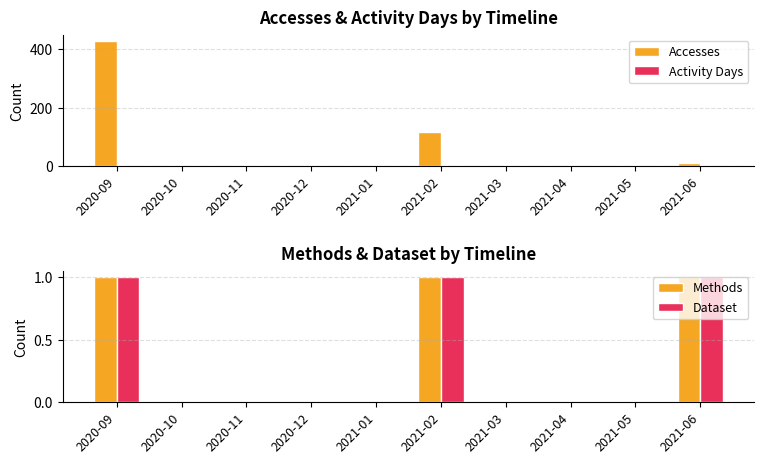

At 2021-01, list the series in order from largest to smallest.

Accesses, Activity Days, Methods, Dataset